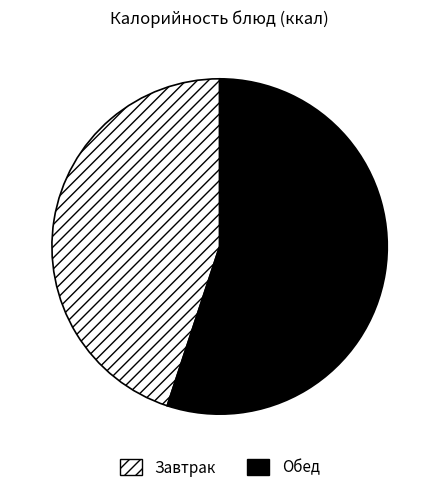

Does any single category account for the majority?

Yes